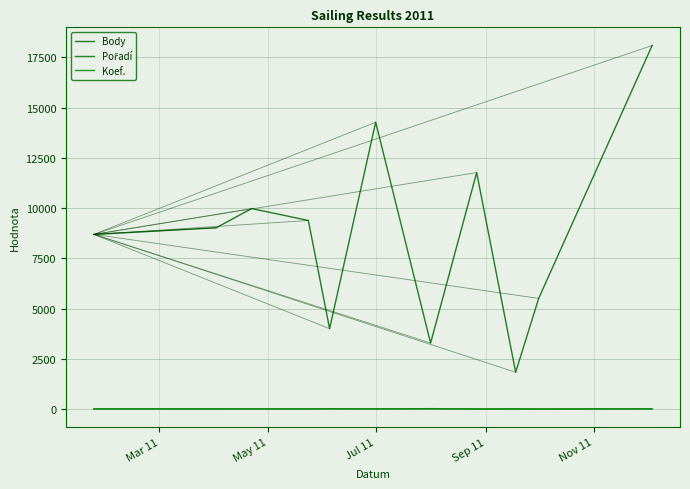

How many lines are shown in the chart?

3